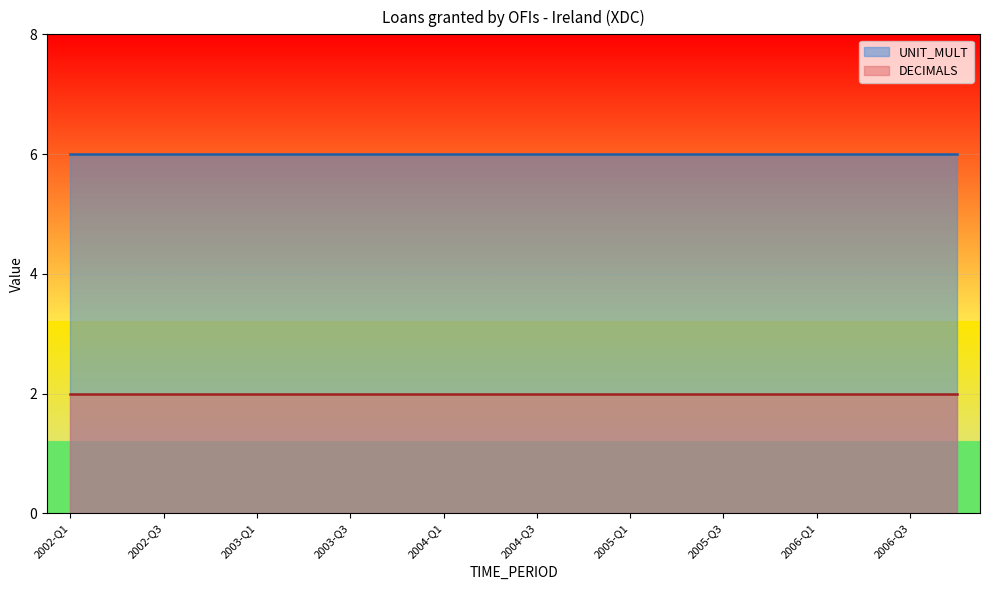

What are all the series names shown in the legend?

UNIT_MULT, DECIMALS